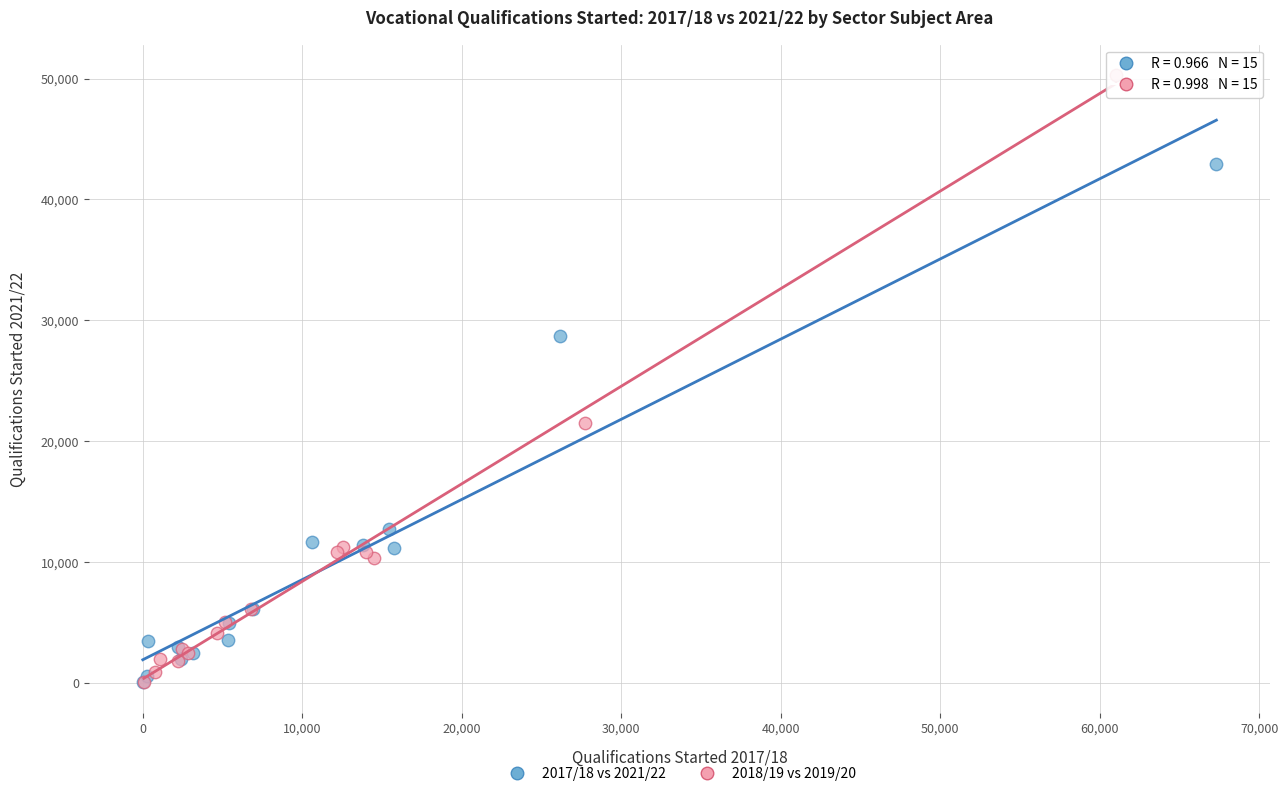

Which series contains the highest Y value?

2018/19 vs 2019/20